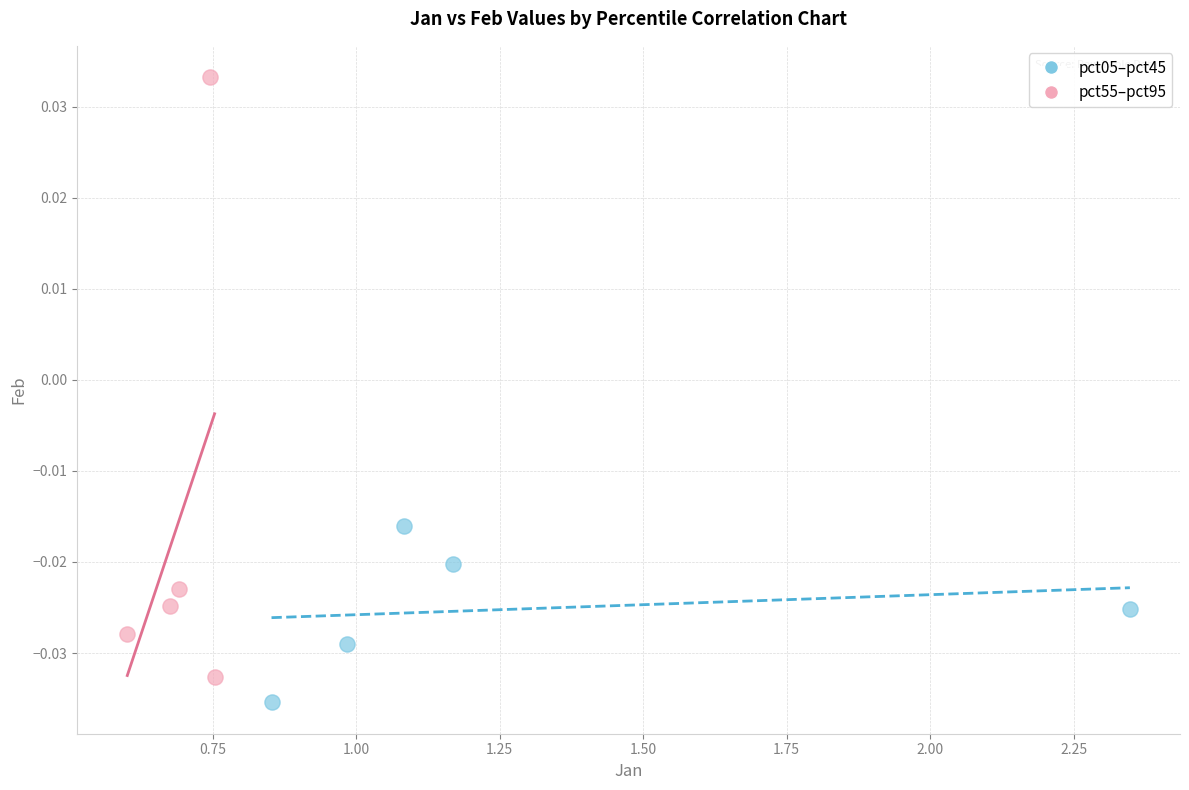

Which series has the widest spread of Y values?

pct55–pct95